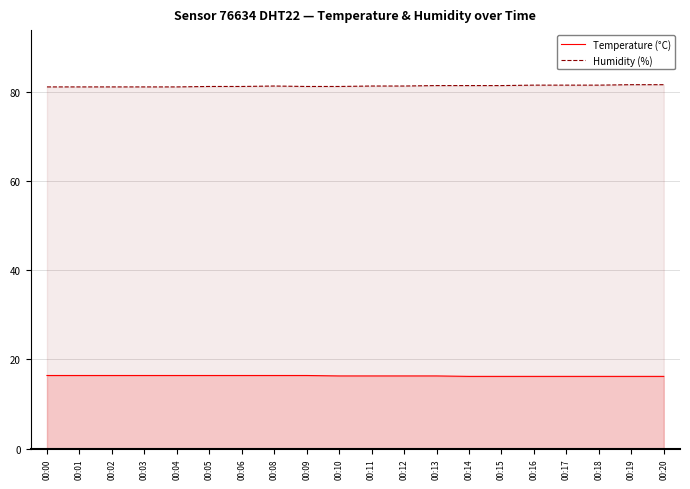

What is the average value of the Temperature (°C) series?

16.3